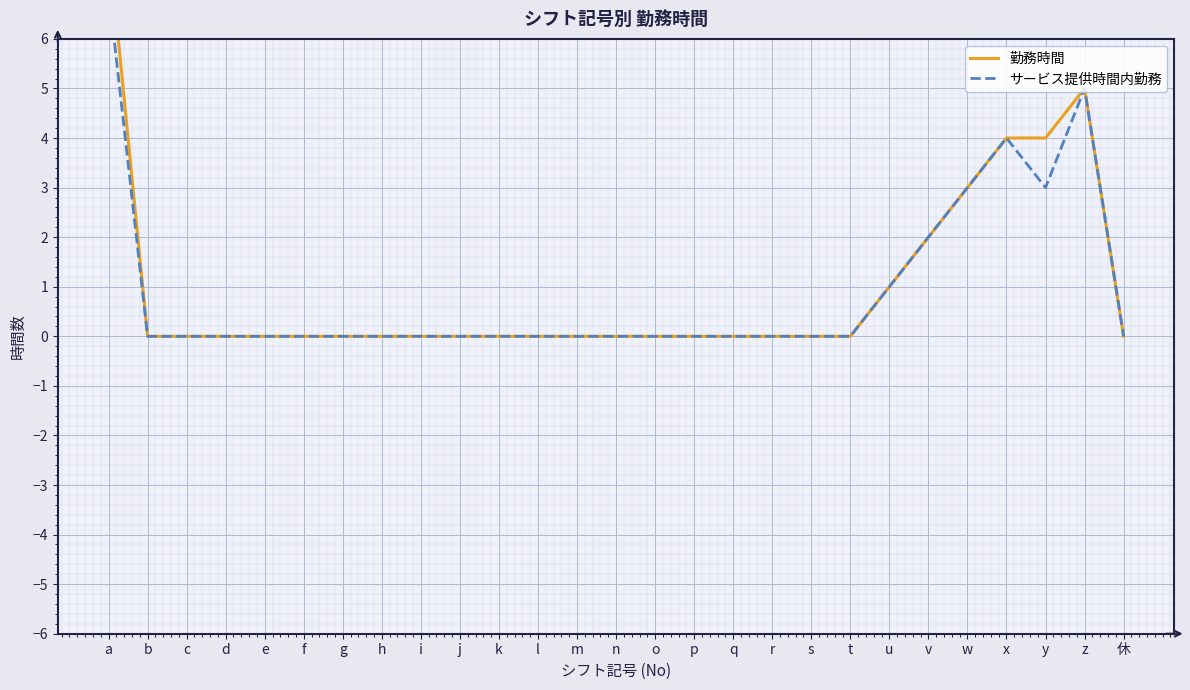

At how many categories does at least one series exceed 2?

5